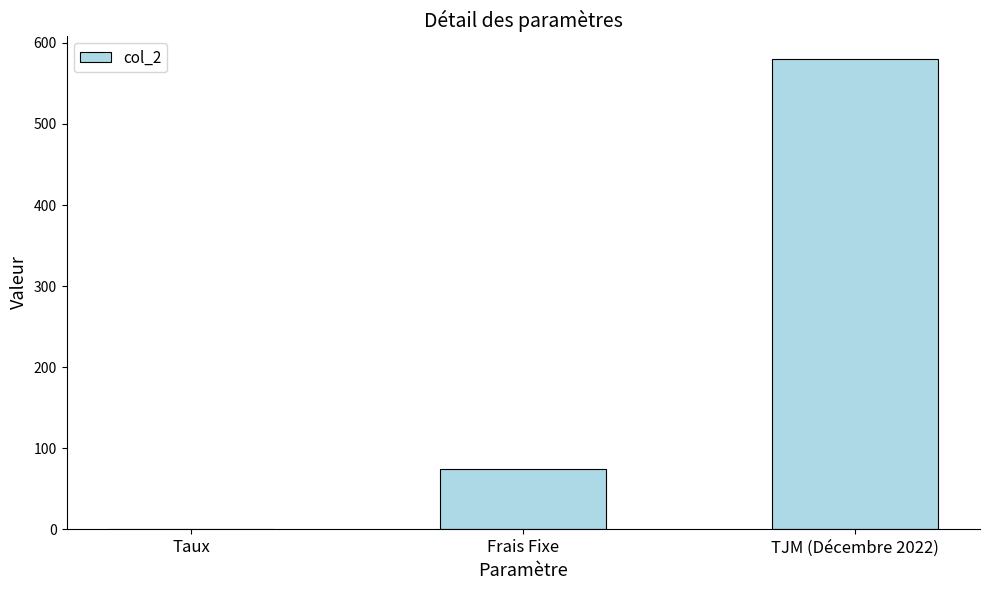

What is the greatest value displayed?

580.0